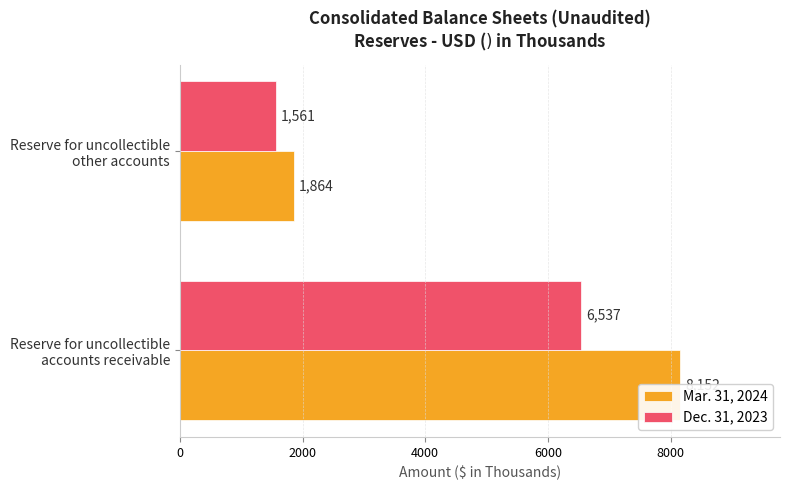

List the series in order of their peak value, lowest first.

Dec. 31, 2023, Mar. 31, 2024